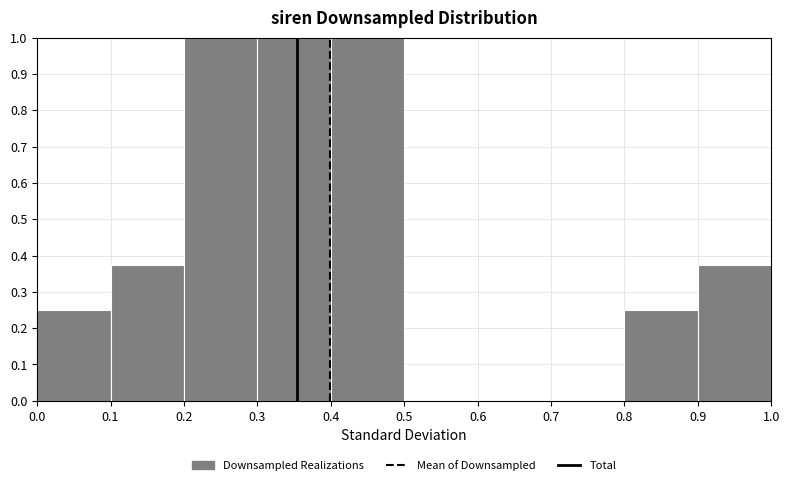

Reading left to right, list every bar in this chart as the range it spans on the x-axis followed by its height. The values are not printed on the chart, so give them approximately, as read against the axis.

0.0 to 0.1: 0.25
0.1 to 0.2: 0.38
0.2 to 0.3: 1.00
0.3 to 0.4: 1.00
0.4 to 0.5: 1.00
0.5 to 0.6: 0
0.6 to 0.7: 0
0.7 to 0.8: 0
0.8 to 0.9: 0.25
0.9 to 1.0: 0.38